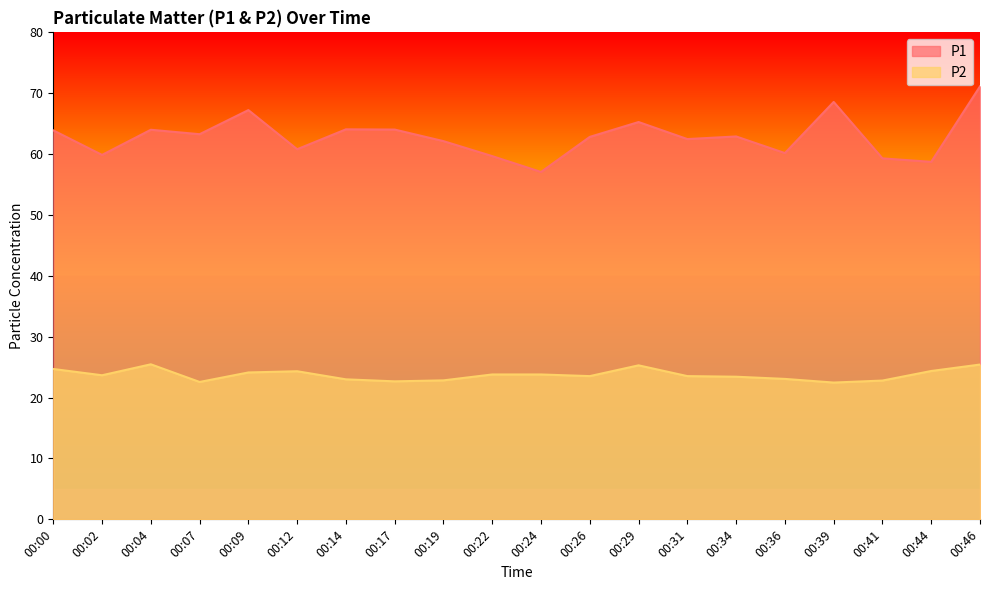

Which series has the largest range (max minus min)?

P1